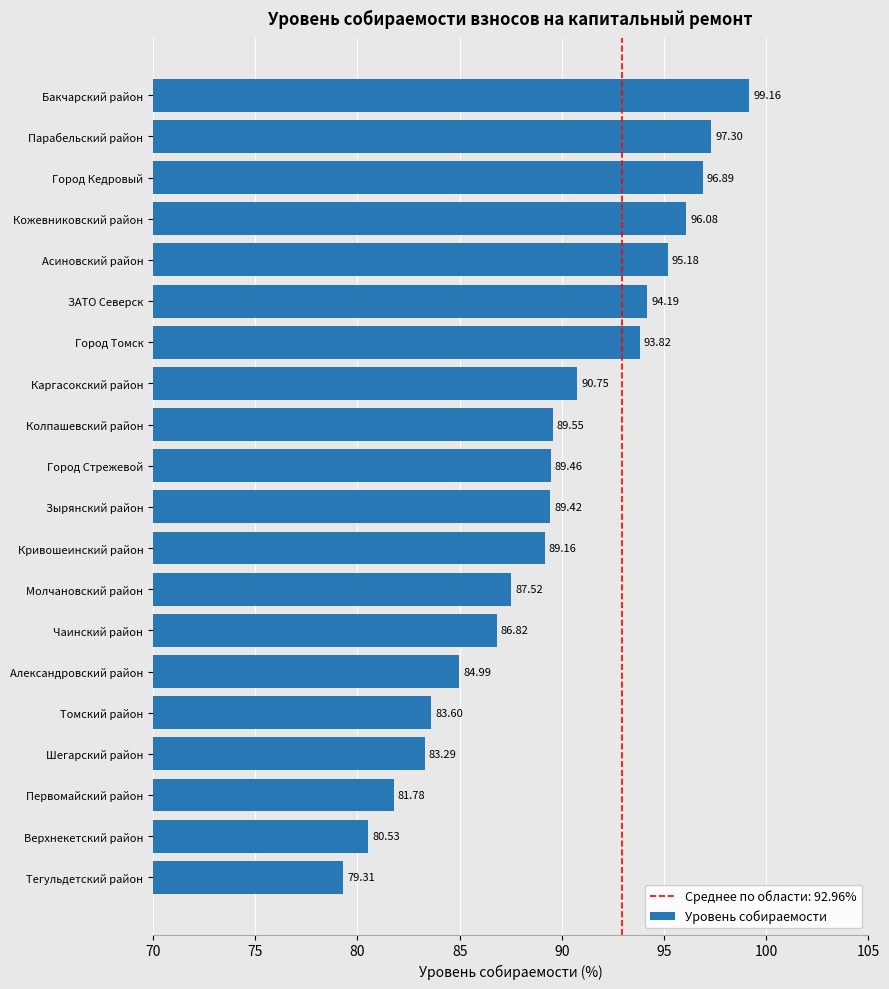

List the labels in order of value, smallest first.

Тегульдетский район, Верхнекетский район, Первомайский район, Шегарский район, Томский район, Александровский район, Чаинский район, Молчановский район, Кривошеинский район, Зырянский район, Город Стрежевой, Колпашевский район, Каргасокский район, Город Томск, ЗАТО Северск, Асиновский район, Кожевниковский район, Город Кедровый, Парабельский район, Бакчарский район